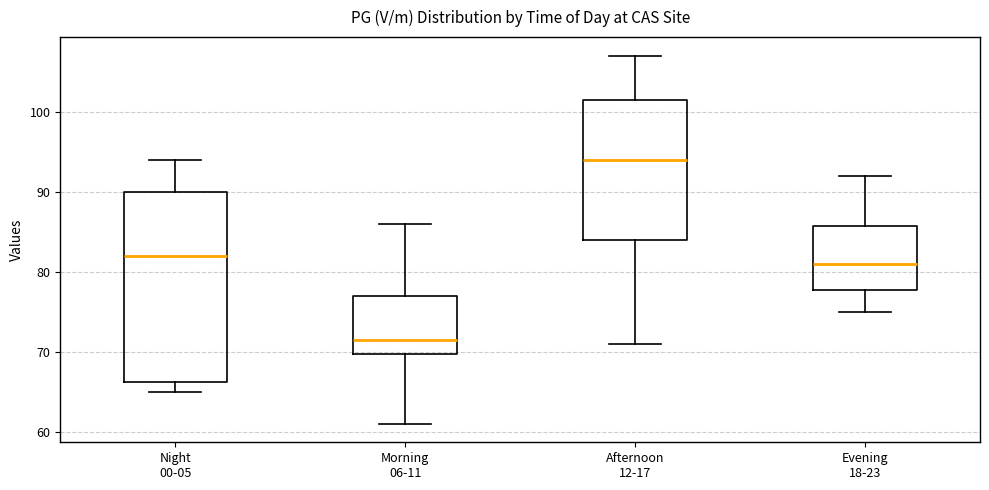

Which box has the highest median line?

Afternoon 12-17